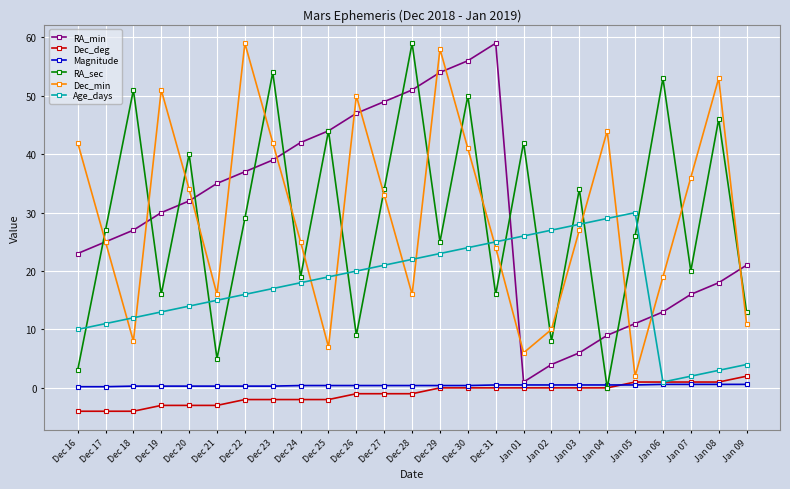

What is the highest value of the Age_days series?

30.0